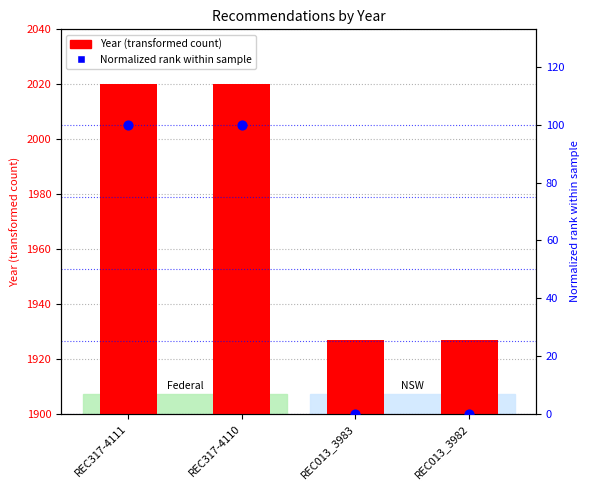

At how many categories does at least one series exceed 1017?

4